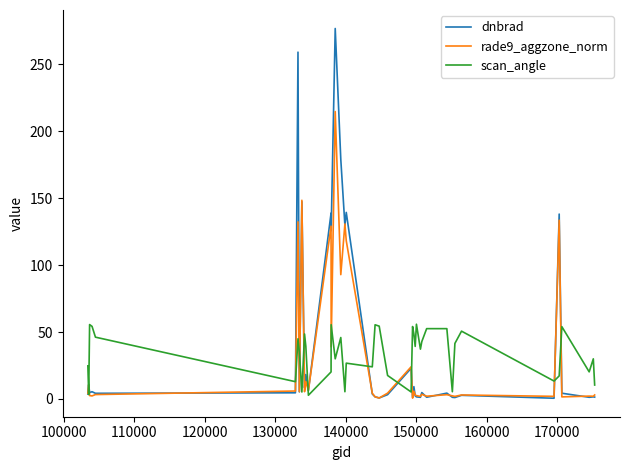

How many times do dnbrad and scan_angle cross each other?

12